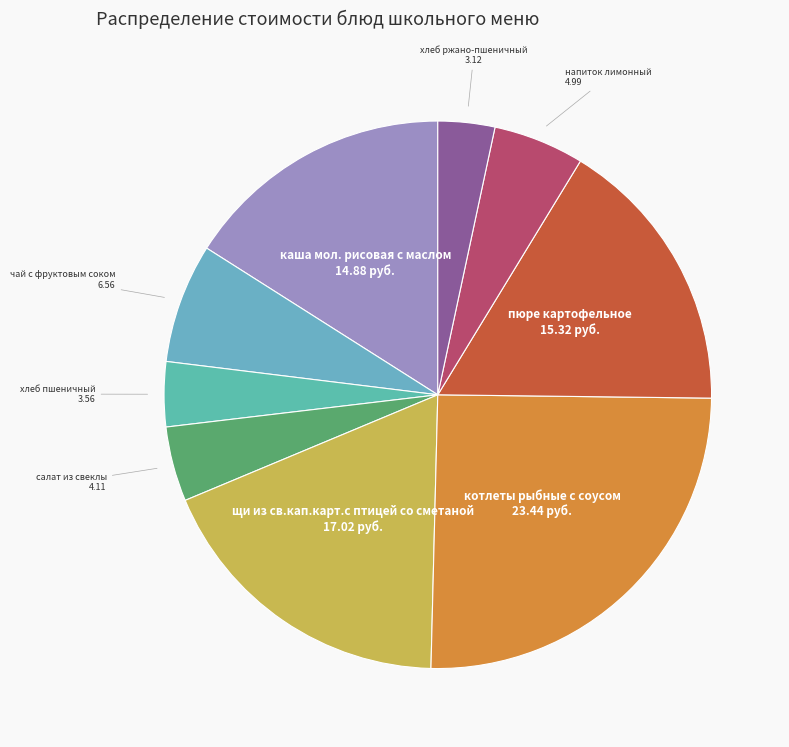

Which slice is the largest?

котлеты рыбные с соусом